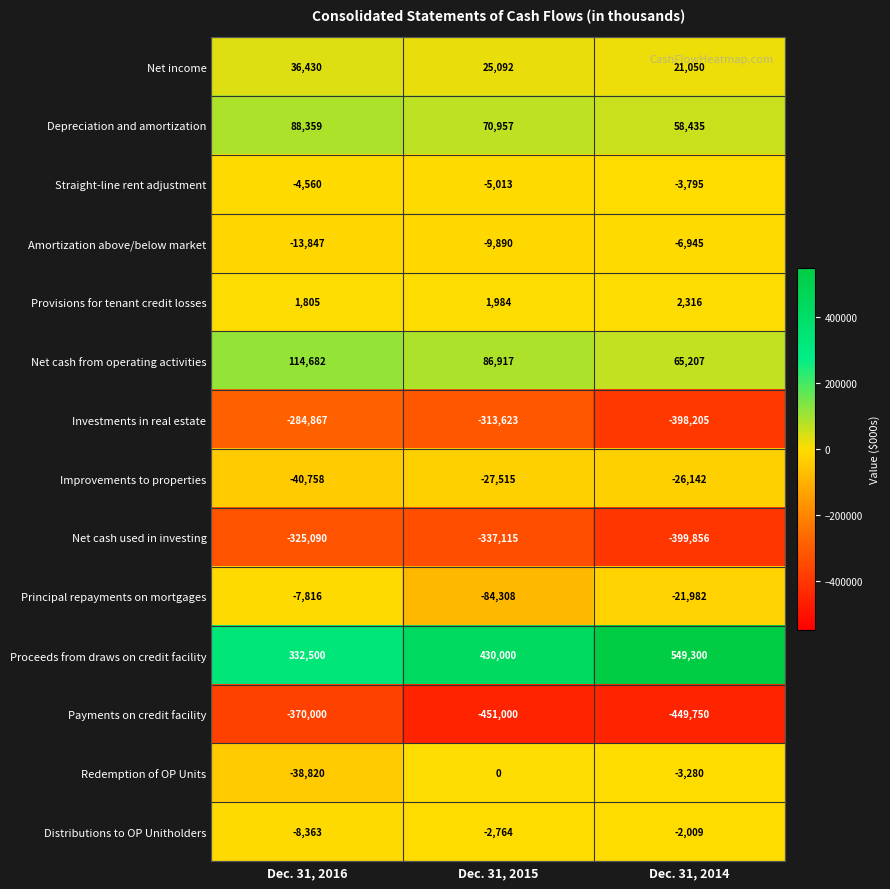

How many data points does each series have?

3